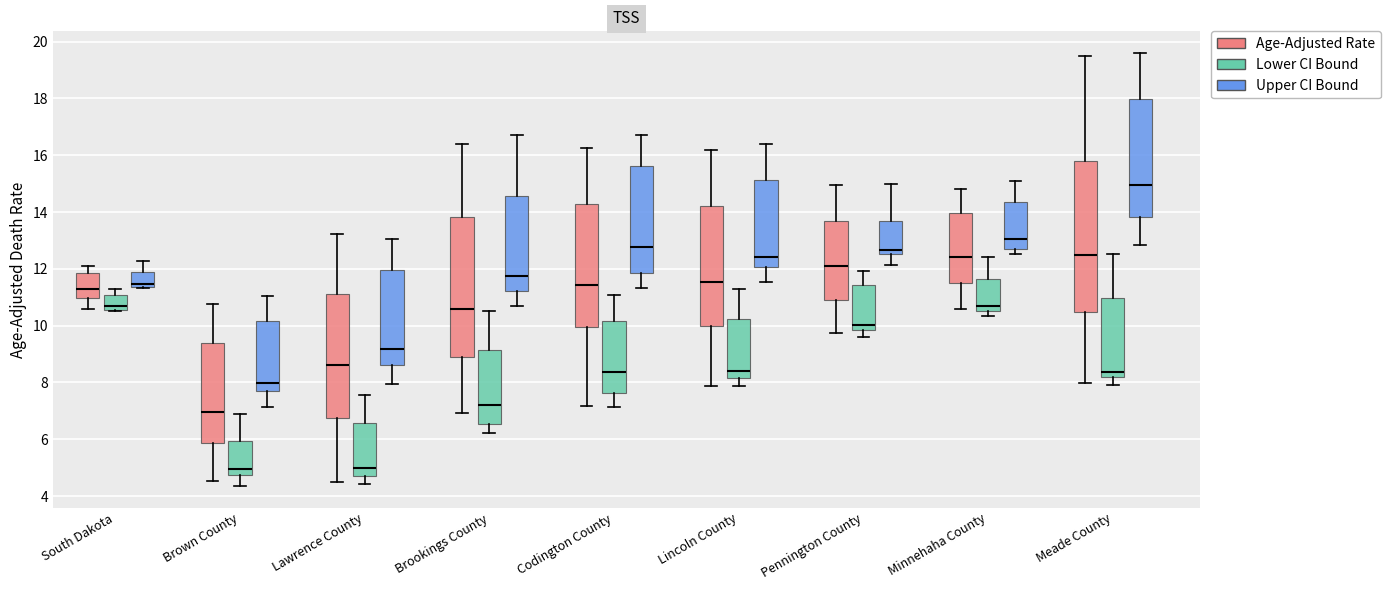

Reading left to right, transcribe this box plot: for each box, give where its median line is, the range the box spans, and where its two whiskers end, as read against the y-axis. The values are not printed on the chart, so give them approximately, as read against the axis.

South Dakota (Age-Adjusted Rate): median 11.2, box 11.0 to 11.8, whiskers 10.6 to 12.0
South Dakota (Lower CI Bound): median 10.6 (just above the box's lower edge), box 10.6 to 11.0, whiskers 10.6 to 11.2
South Dakota (Upper CI Bound): median 11.4 (just above the box's lower edge), box 11.4 to 11.8, whiskers 11.4 (just below the box's lower edge) to 12.2
Brown County (Age-Adjusted Rate): median 7.0, box 5.8 to 9.4, whiskers 4.6 to 10.8
Brown County (Lower CI Bound): median 5.0, box 4.8 to 6.0, whiskers 4.4 to 6.8
Brown County (Upper CI Bound): median 8.0, box 7.6 to 10.2, whiskers 7.2 to 11.0
Lawrence County (Age-Adjusted Rate): median 8.6, box 6.8 to 11.0, whiskers 4.4 to 13.2
Lawrence County (Lower CI Bound): median 5.0, box 4.8 to 6.6, whiskers 4.4 to 7.6
Lawrence County (Upper CI Bound): median 9.2, box 8.6 to 12.0, whiskers 8.0 to 13.0
Brookings County (Age-Adjusted Rate): median 10.6, box 8.8 to 13.8, whiskers 7.0 to 16.4
Brookings County (Lower CI Bound): median 7.2, box 6.6 to 9.2, whiskers 6.2 to 10.6
Brookings County (Upper CI Bound): median 11.8, box 11.2 to 14.6, whiskers 10.6 to 16.8
Codington County (Age-Adjusted Rate): median 11.4, box 10.0 to 14.2, whiskers 7.2 to 16.2
Codington County (Lower CI Bound): median 8.4, box 7.6 to 10.2, whiskers 7.2 to 11.0
Codington County (Upper CI Bound): median 12.8, box 11.8 to 15.6, whiskers 11.4 to 16.8
Lincoln County (Age-Adjusted Rate): median 11.6, box 10.0 to 14.2, whiskers 7.8 to 16.2
Lincoln County (Lower CI Bound): median 8.4, box 8.2 to 10.2, whiskers 7.8 to 11.2
Lincoln County (Upper CI Bound): median 12.4, box 12.0 to 15.2, whiskers 11.6 to 16.4
Pennington County (Age-Adjusted Rate): median 12.2, box 11.0 to 13.6, whiskers 9.8 to 15.0
Pennington County (Lower CI Bound): median 10.0, box 9.8 to 11.4, whiskers 9.6 to 12.0
Pennington County (Upper CI Bound): median 12.6 (just above the box's lower edge), box 12.6 to 13.6, whiskers 12.2 to 15.0
Minnehaha County (Age-Adjusted Rate): median 12.4, box 11.6 to 14.0, whiskers 10.6 to 14.8
Minnehaha County (Lower CI Bound): median 10.6 (just above the box's lower edge), box 10.6 to 11.6, whiskers 10.4 to 12.4
Minnehaha County (Upper CI Bound): median 13.0, box 12.6 to 14.4, whiskers 12.6 (just below the box's lower edge) to 15.0
Meade County (Age-Adjusted Rate): median 12.4, box 10.4 to 15.8, whiskers 8.0 to 19.6
Meade County (Lower CI Bound): median 8.4, box 8.2 to 11.0, whiskers 8.0 to 12.6
Meade County (Upper CI Bound): median 15.0, box 13.8 to 18.0, whiskers 12.8 to 19.6